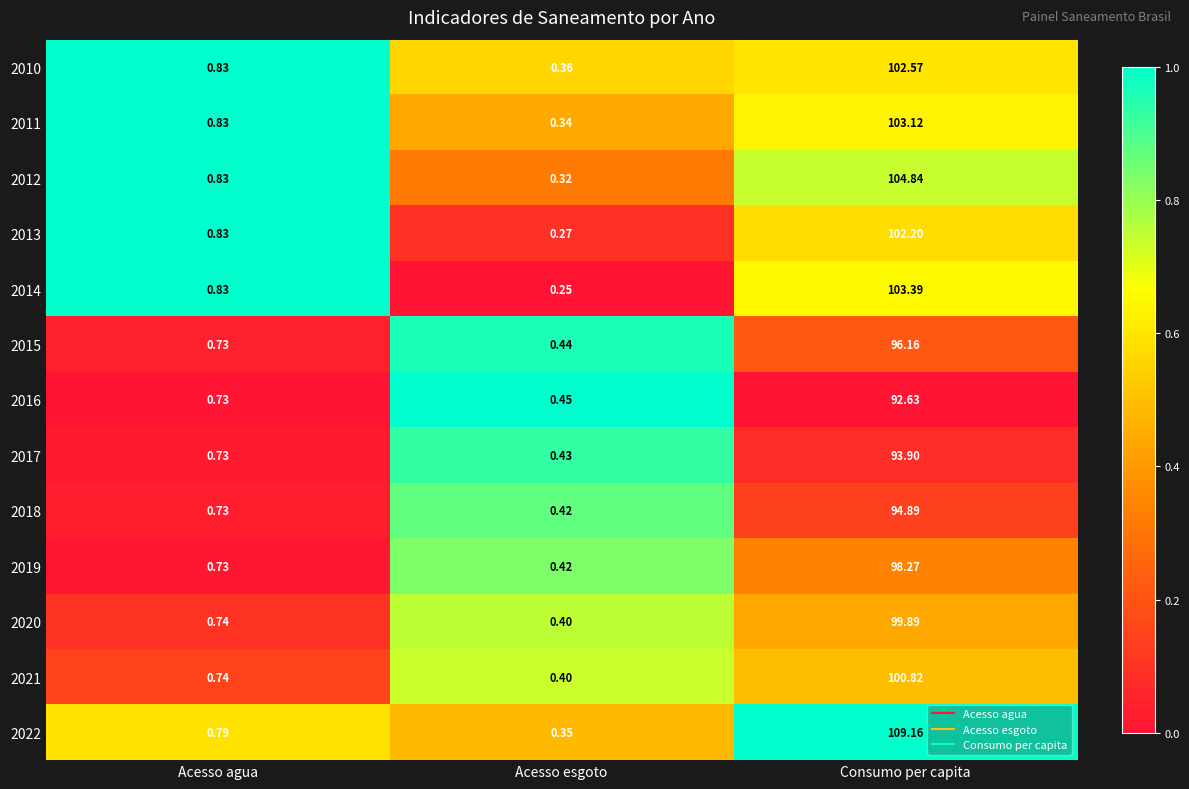

At which label does 2017 reach its minimum?

Acesso esgoto